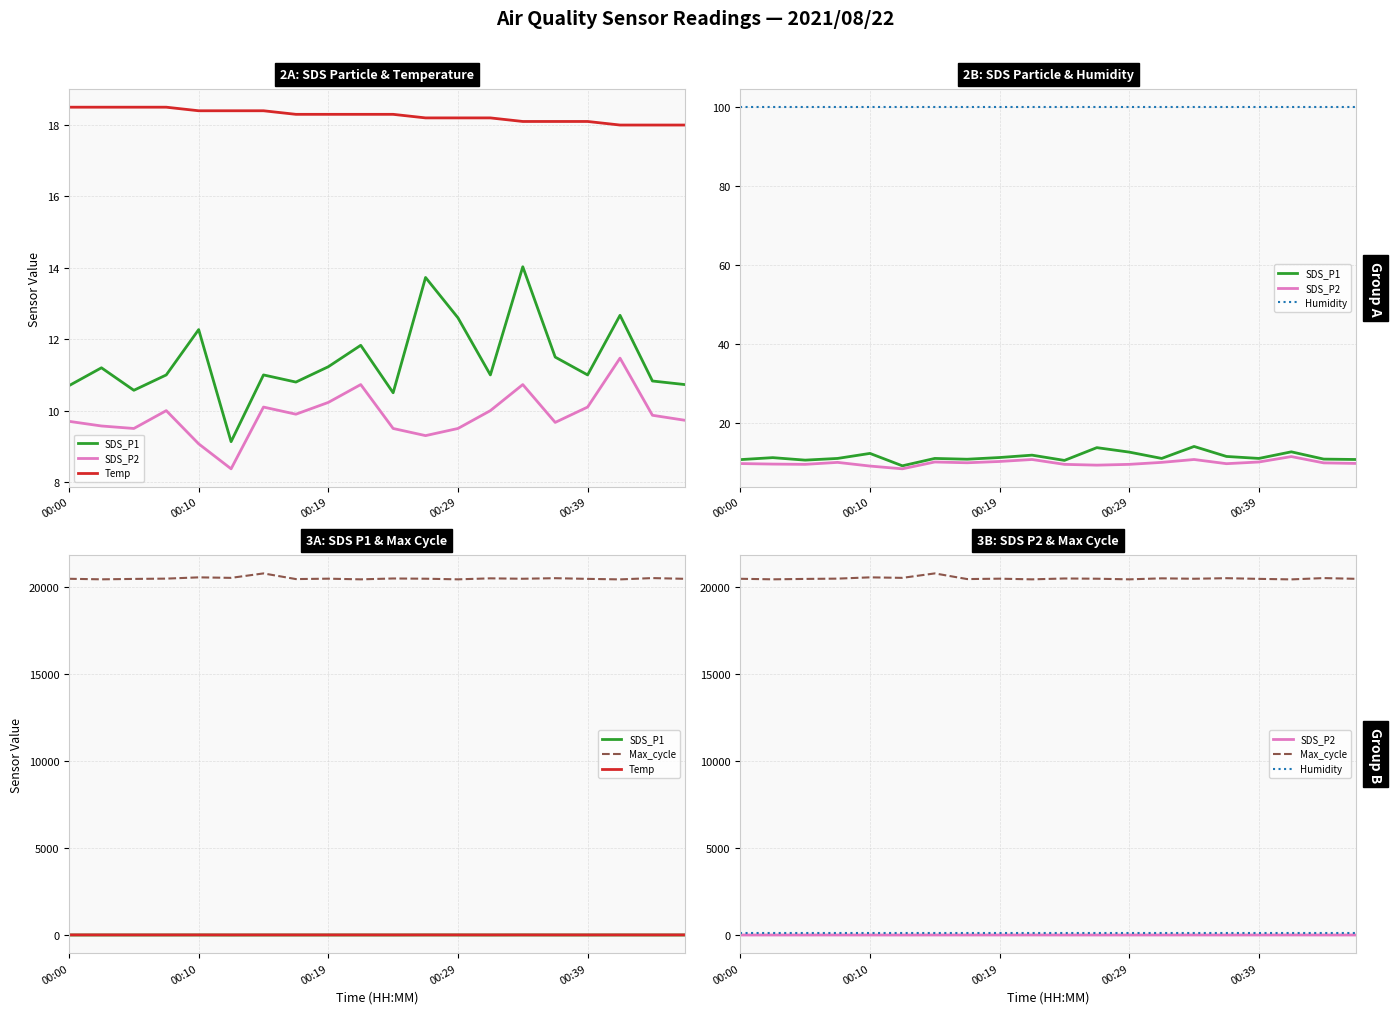

At which label does Humidity reach its minimum?

00:00